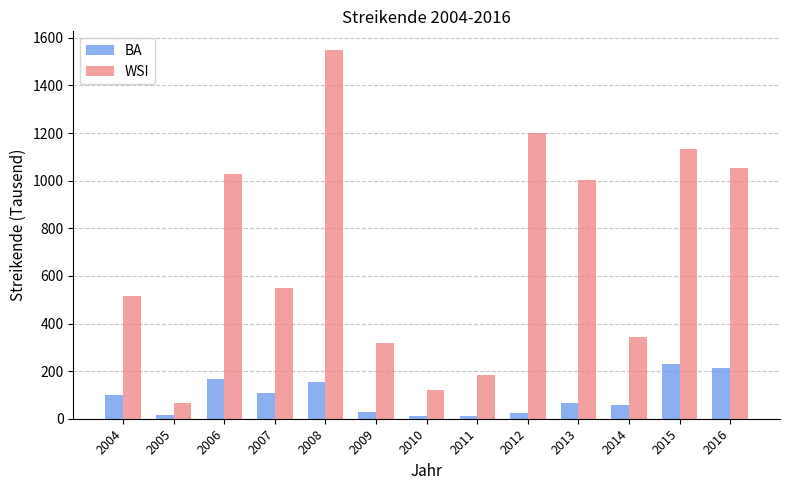

True or false: BA has a value of 58 at 2014.

True